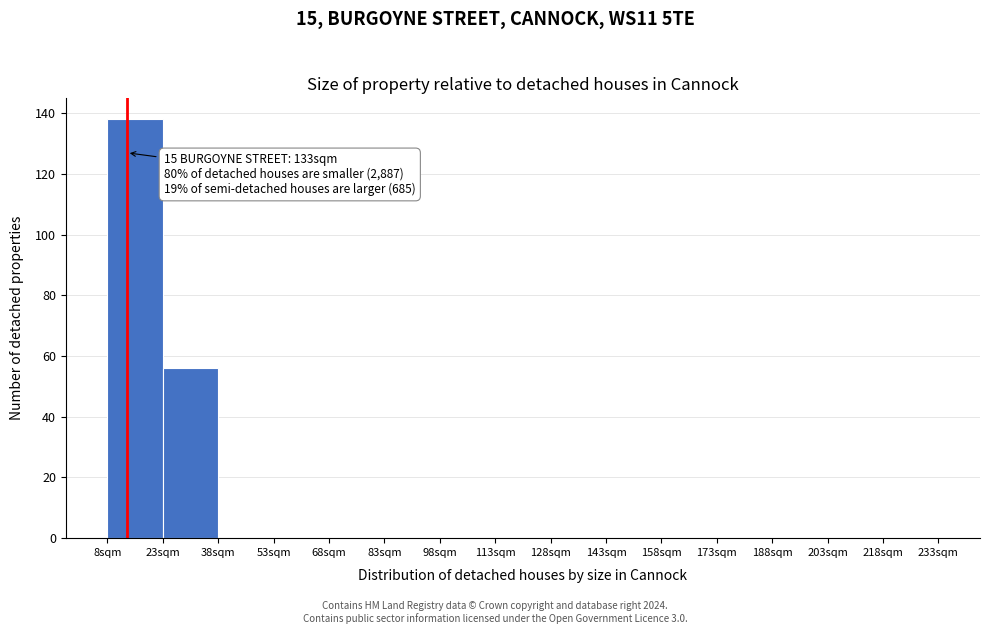

Over which range of the x-axis is the bar tallest?

8 to 23